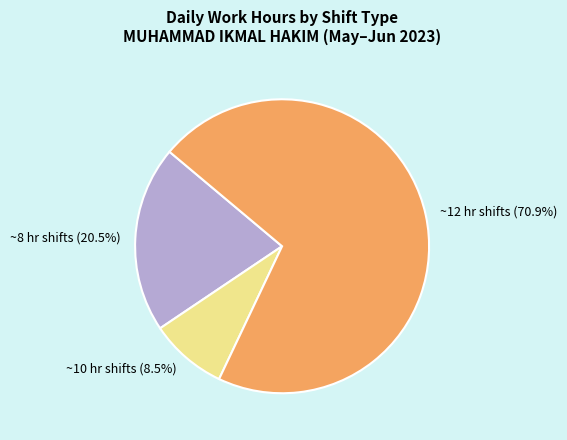

How much of the chart is everything except ~10 hr shifts?

91.5%